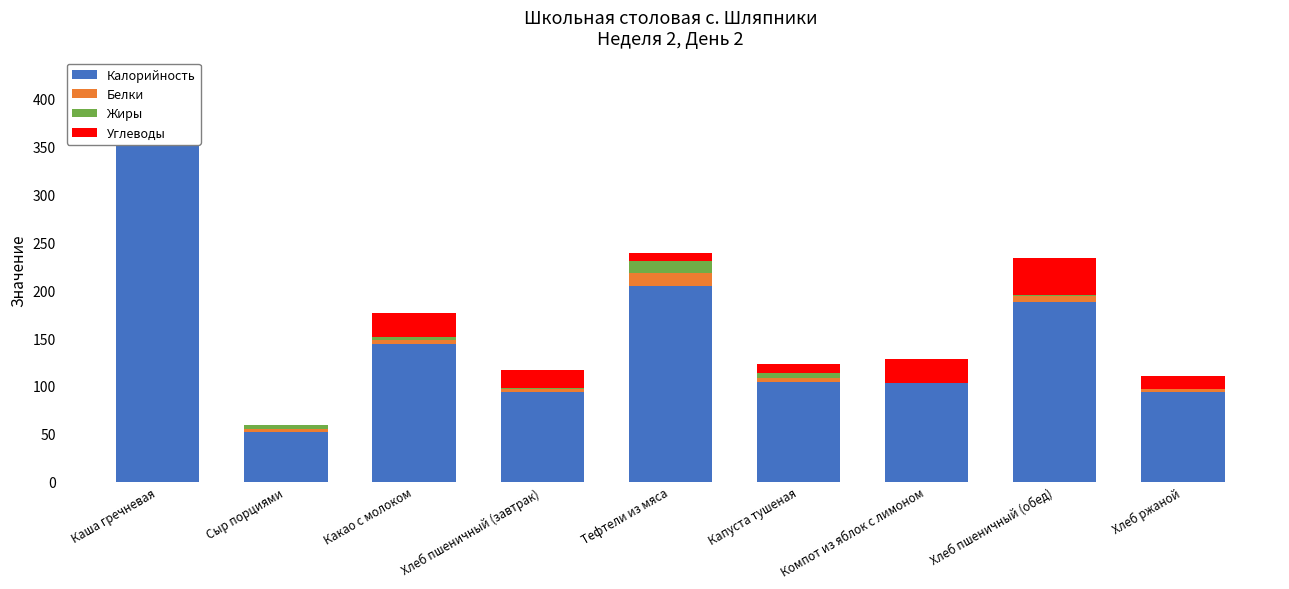

What are all the series names shown in the legend?

Калорийность, Белки, Жиры, Углеводы